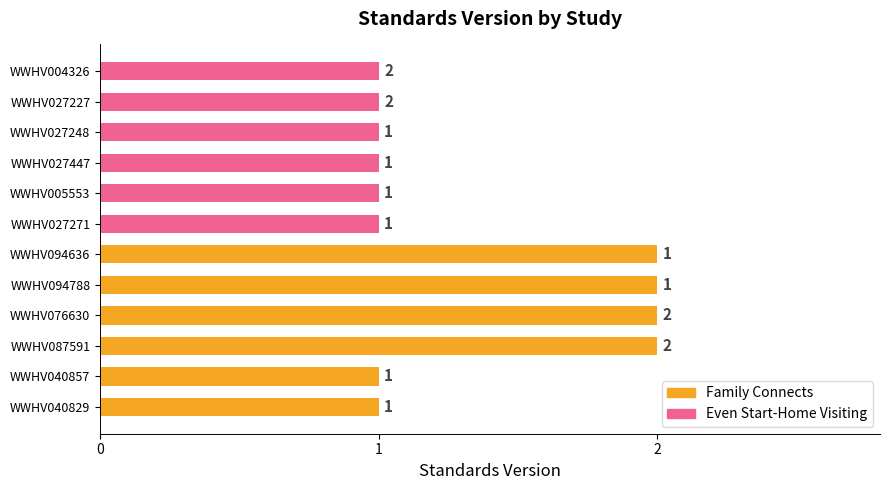

Which series has the widest spread of values?

Family Connects